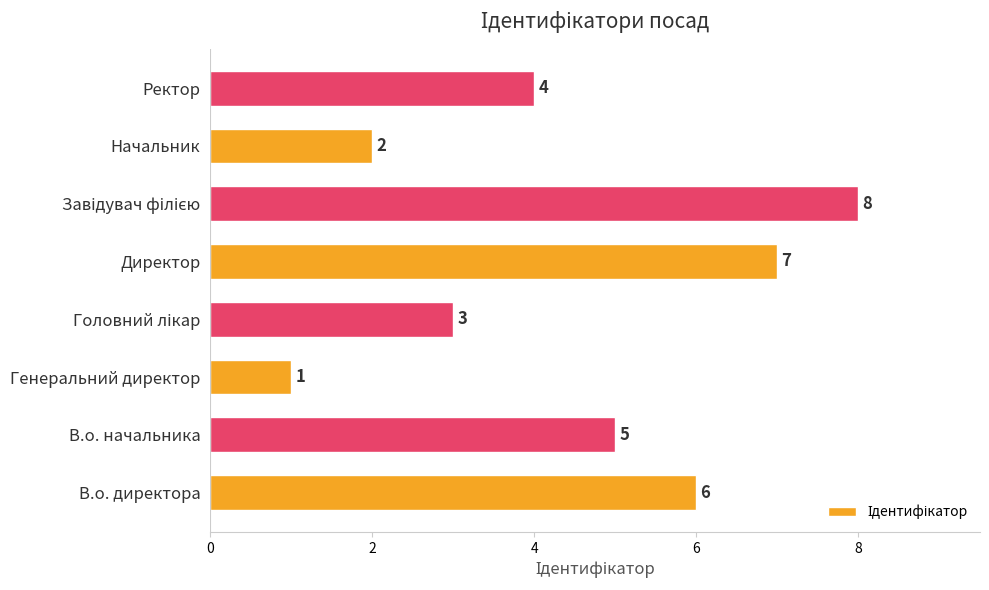

The chart shows a value of 3 at Начальник. True or false?

False